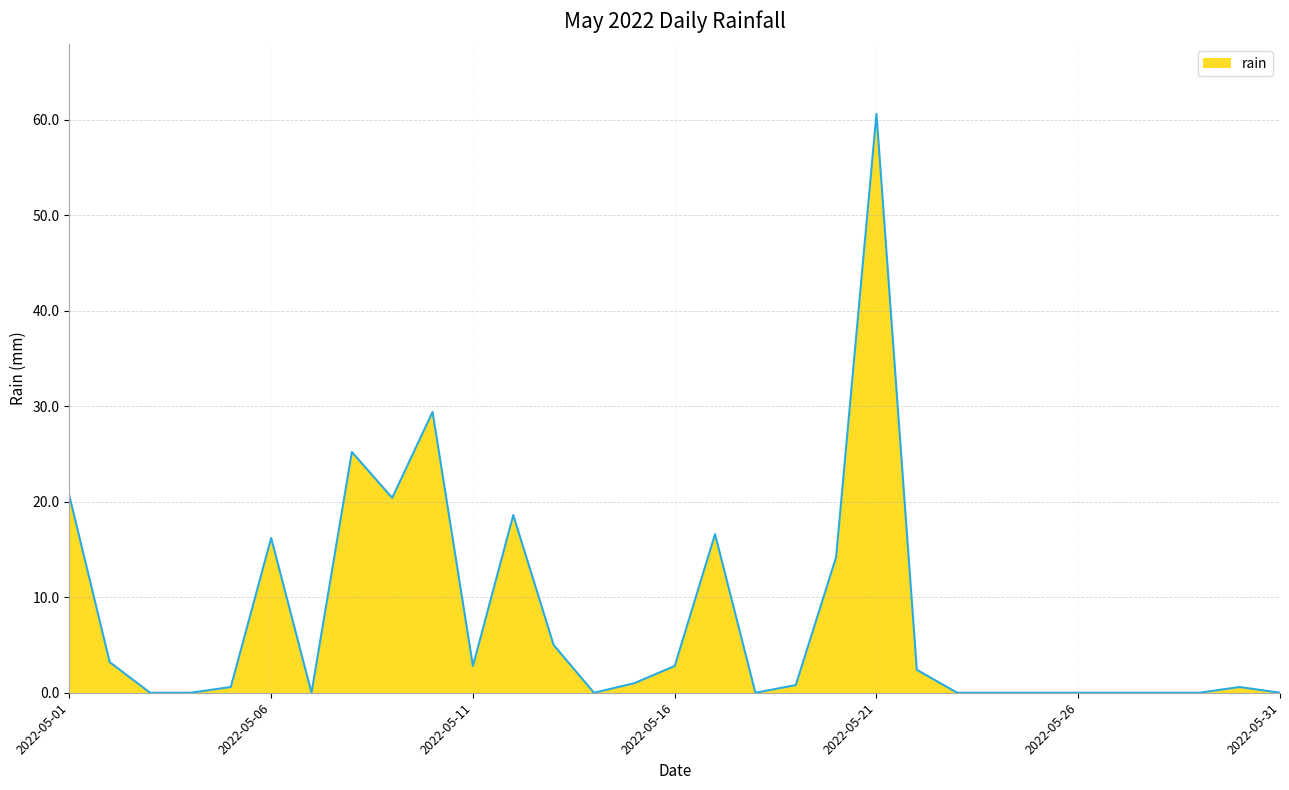

What is the maximum value shown in the chart?

60.6